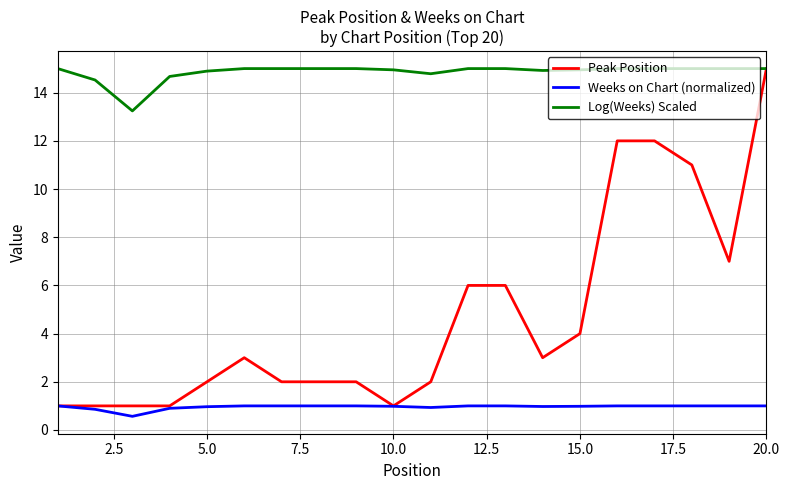

Which series has the largest total across all categories?

Log(Weeks) Scaled